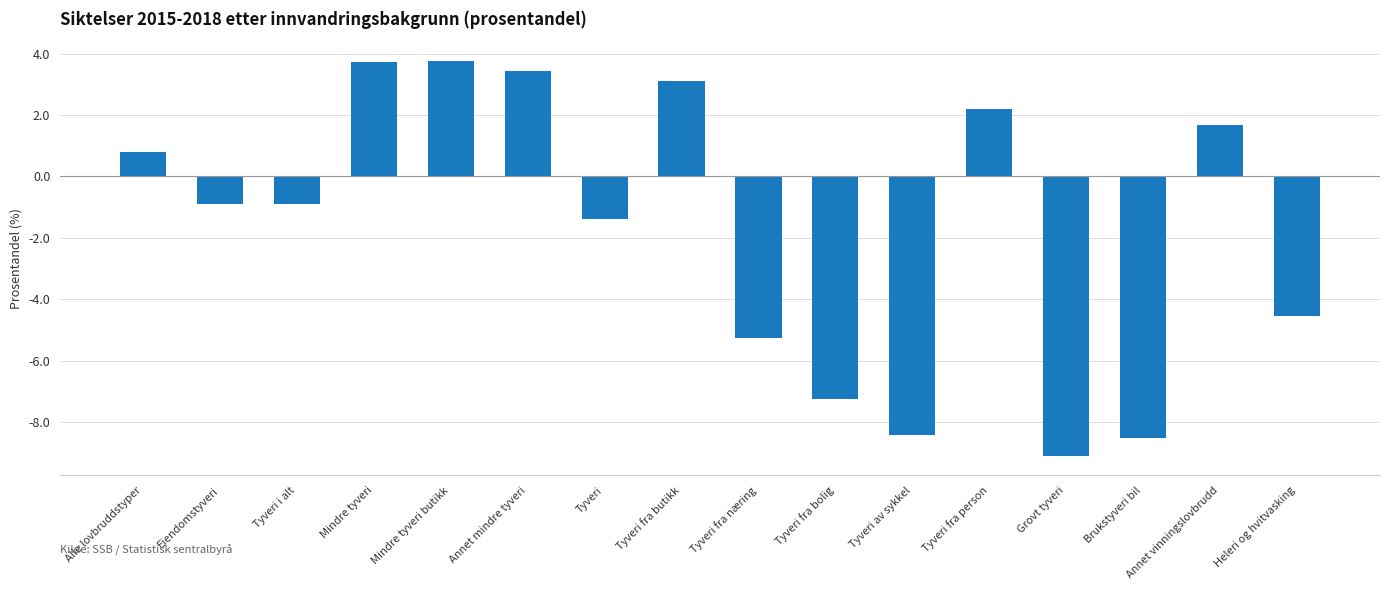

What is the maximum value shown in the chart?

3.8